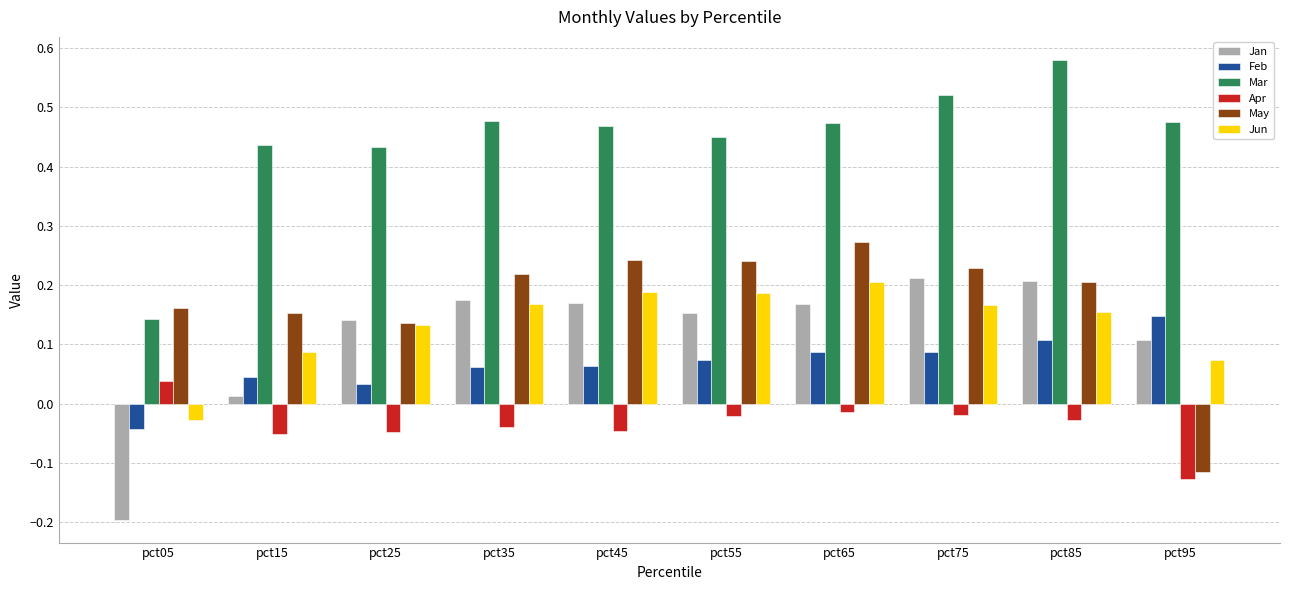

At which category does the chart reach its minimum across all series?

pct05